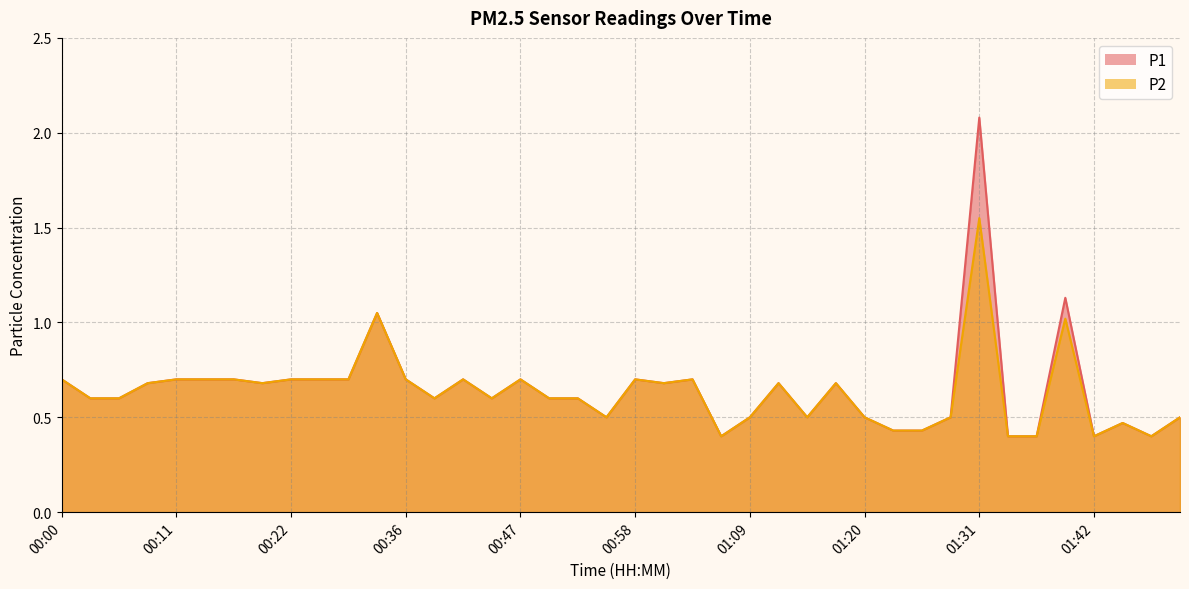

At which category is the sum across all series the highest?

01:31